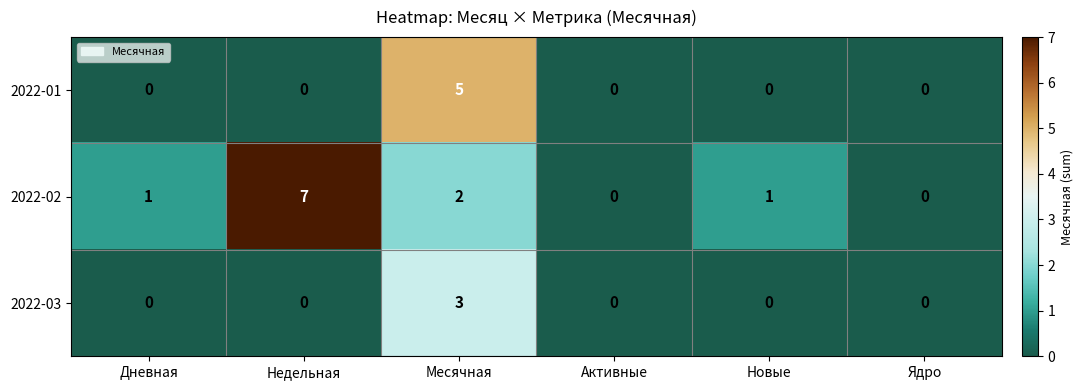

Which series has the largest total across all categories?

2022-02